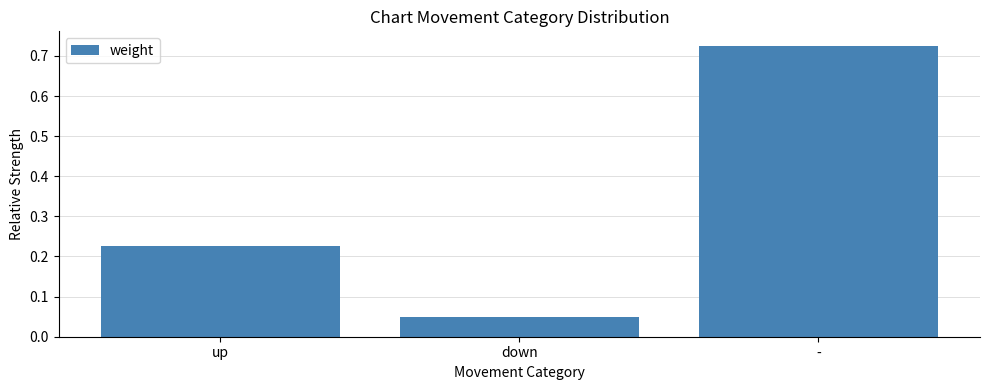

What position from the left is up?

1